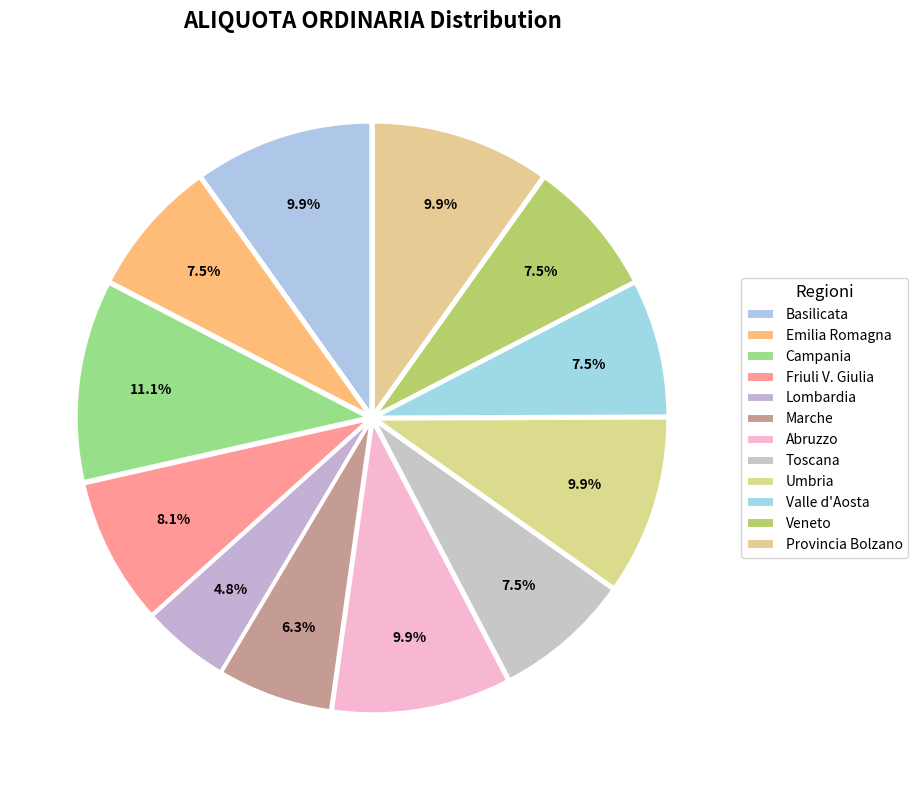

Does any single category account for the majority?

No